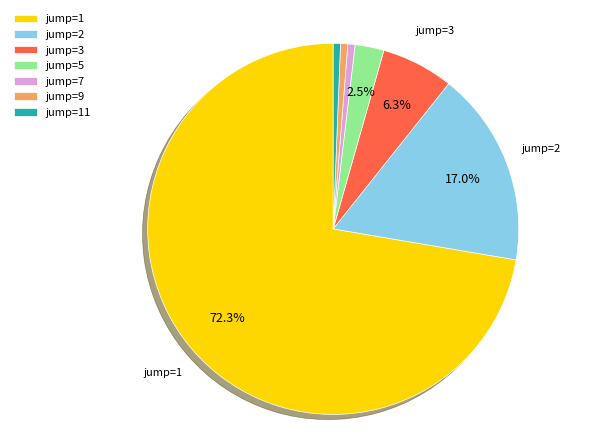

Is there a majority slice in this chart?

Yes